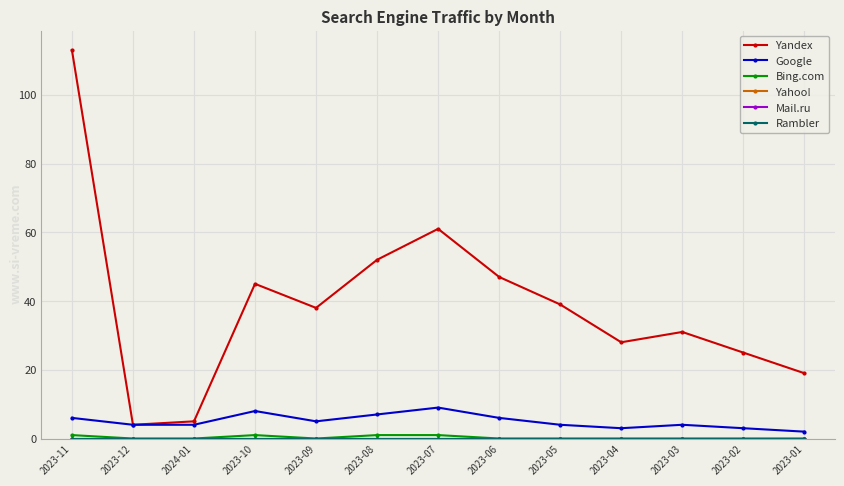

Which series has the widest spread of values?

Yandex